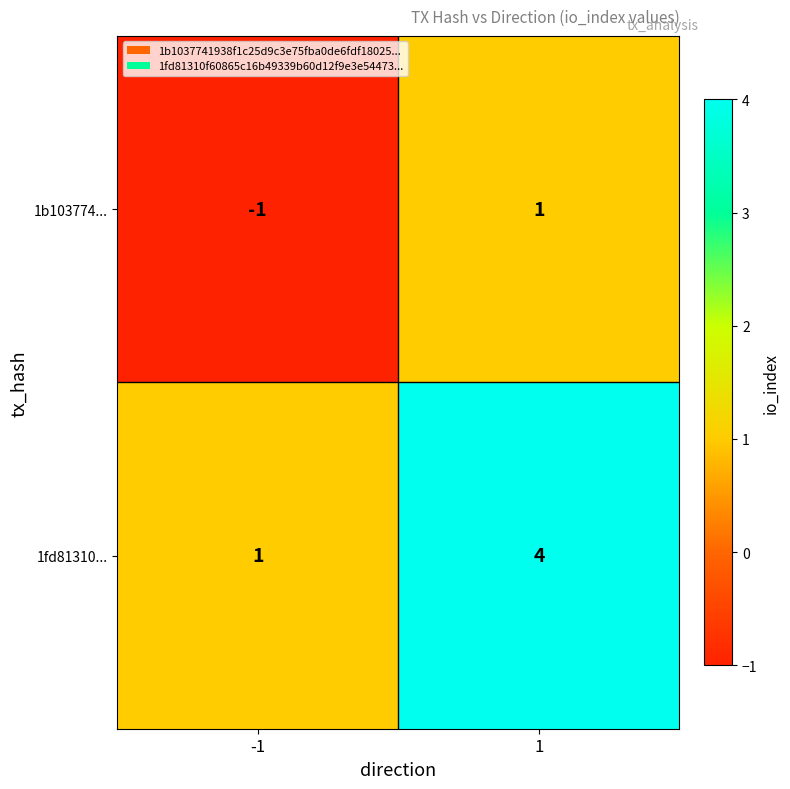

The value of 1fd81310... at 1 is 1. True or false?

False